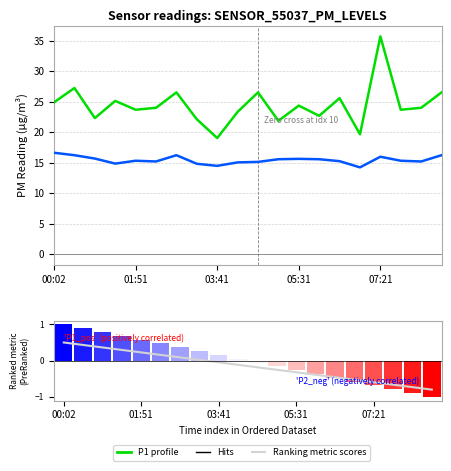

The value of P2 at 01:51 is 15.3. True or false?

True